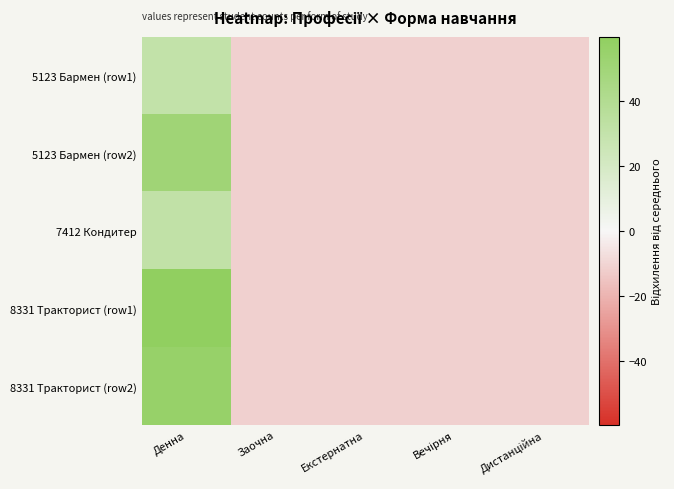

Reading left to right, extract all data points from this chart.

5123 Бармен (row1): Денна=30.6	Заочна=-11.4	Екстернатна=-11.4	Вечірня=-11.4	Дистанційна=-11.4
5123 Бармен (row2): Денна=50.6	Заочна=-11.4	Екстернатна=-11.4	Вечірня=-11.4	Дистанційна=-11.4
7412 Кондитер: Денна=31.6	Заочна=-11.4	Екстернатна=-11.4	Вечірня=-11.4	Дистанційна=-11.4
8331 Тракторист (row1): Денна=59.6	Заочна=-11.4	Екстернатна=-11.4	Вечірня=-11.4	Дистанційна=-11.4
8331 Тракторист (row2): Денна=55.6	Заочна=-11.4	Екстернатна=-11.4	Вечірня=-11.4	Дистанційна=-11.4